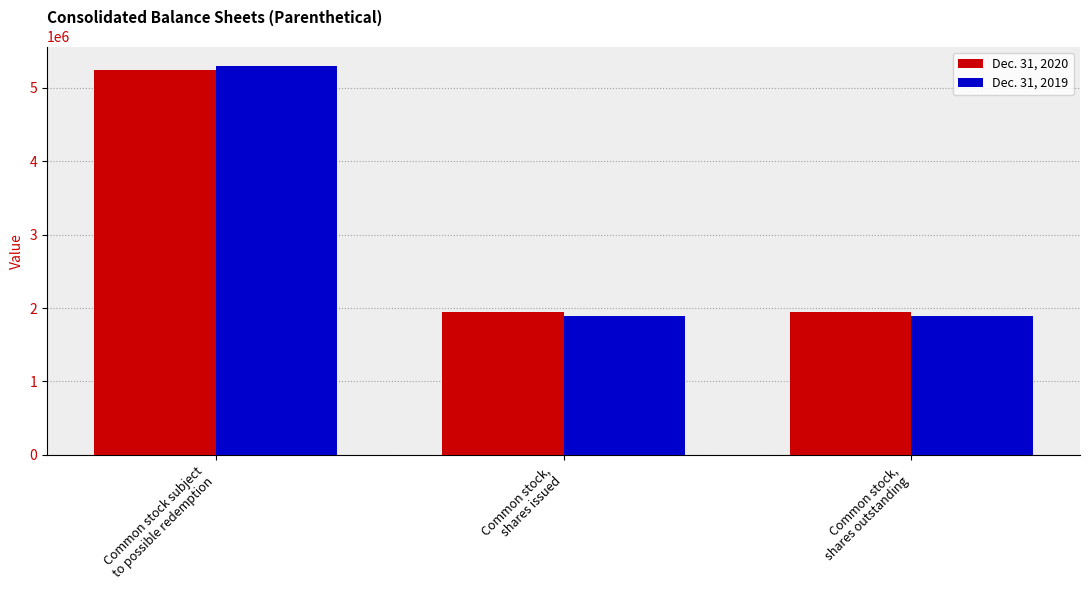

What position from the right is Common stock,
shares issued?

2